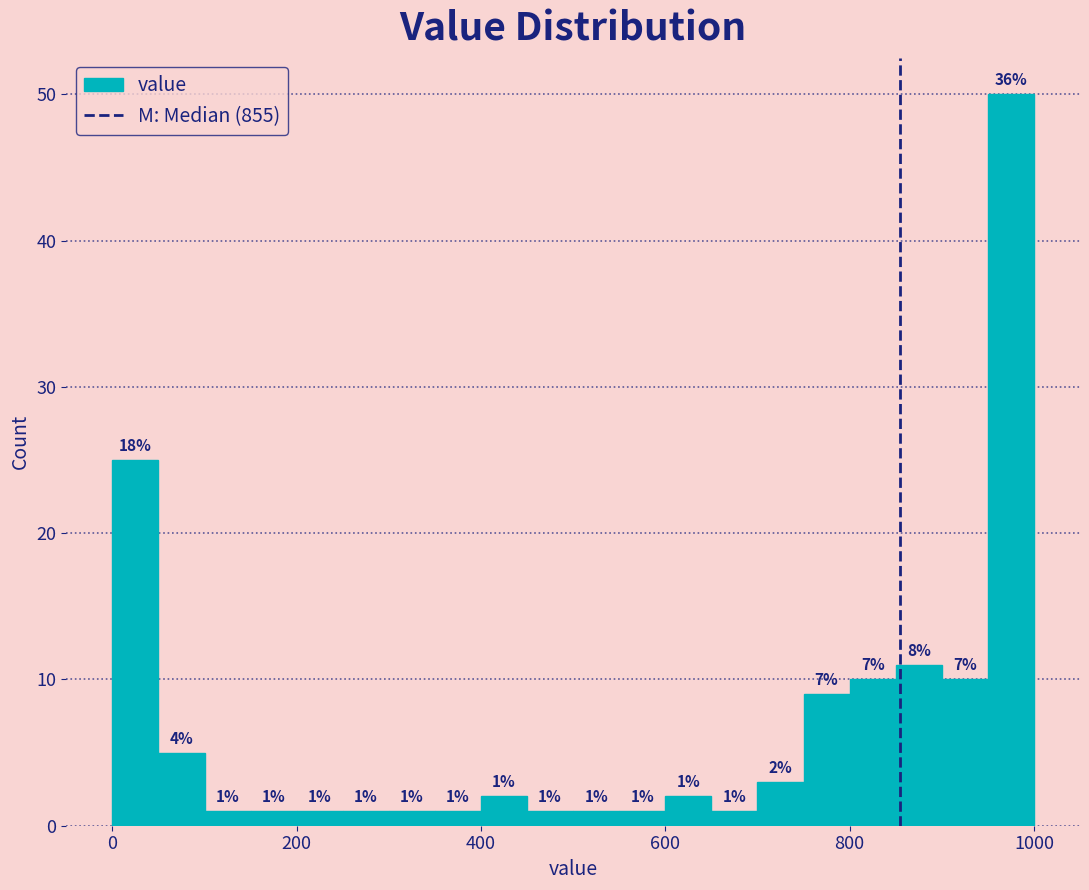

Around what value on the x-axis is the tallest bar? Give the approximate position of its centre, as read against the axis.

980